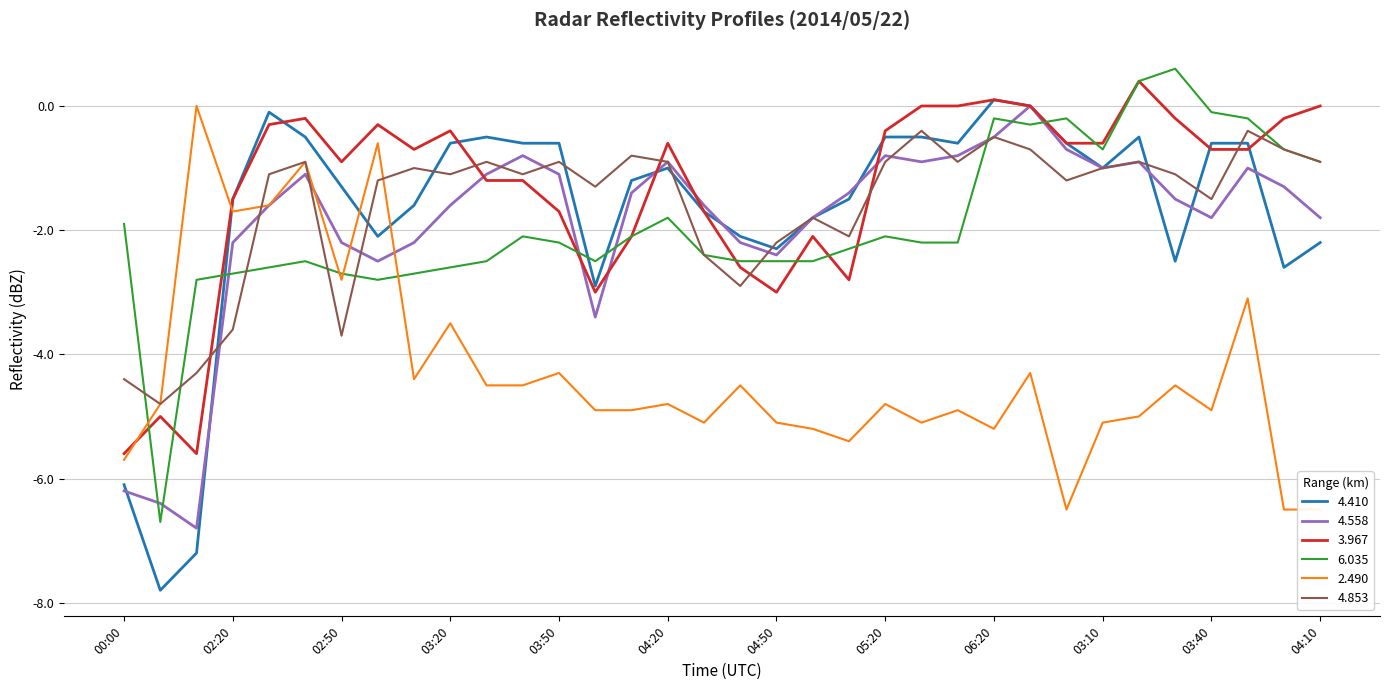

Is the value of 4.410 at 02:30 greater than the value of 3.967 at 02:20?

Yes